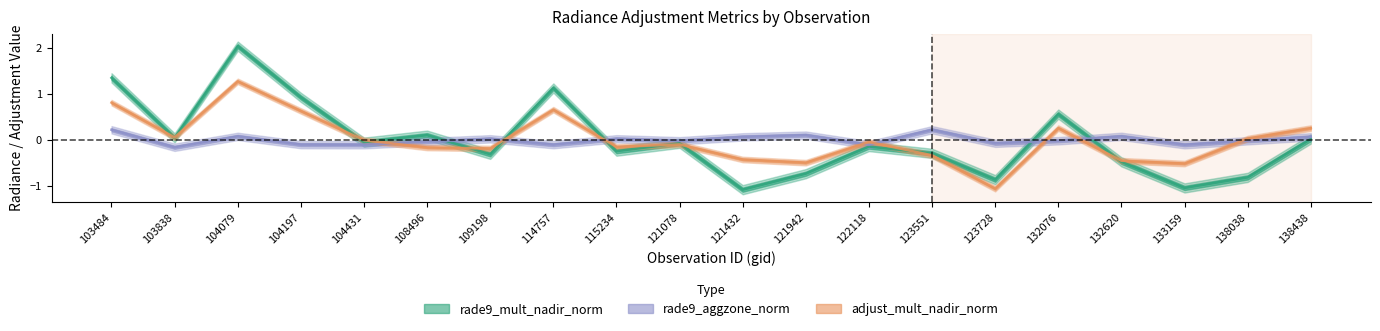

True or false: adjust_mult_nadir_norm has more than 0 interior local peaks.

True